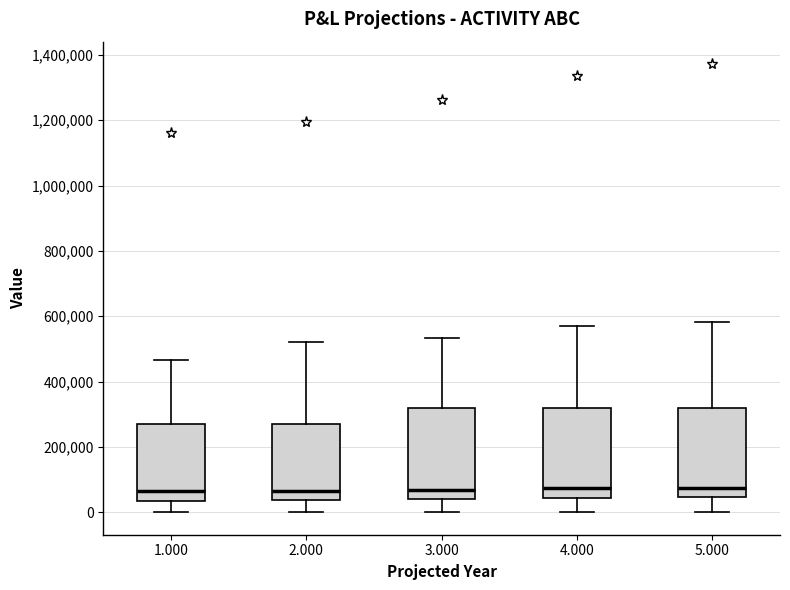

Where does the lower whisker of the box at x = 2.000 end on the y-axis? The values are not printed on the chart, so give them approximately, as read against the axis.

0